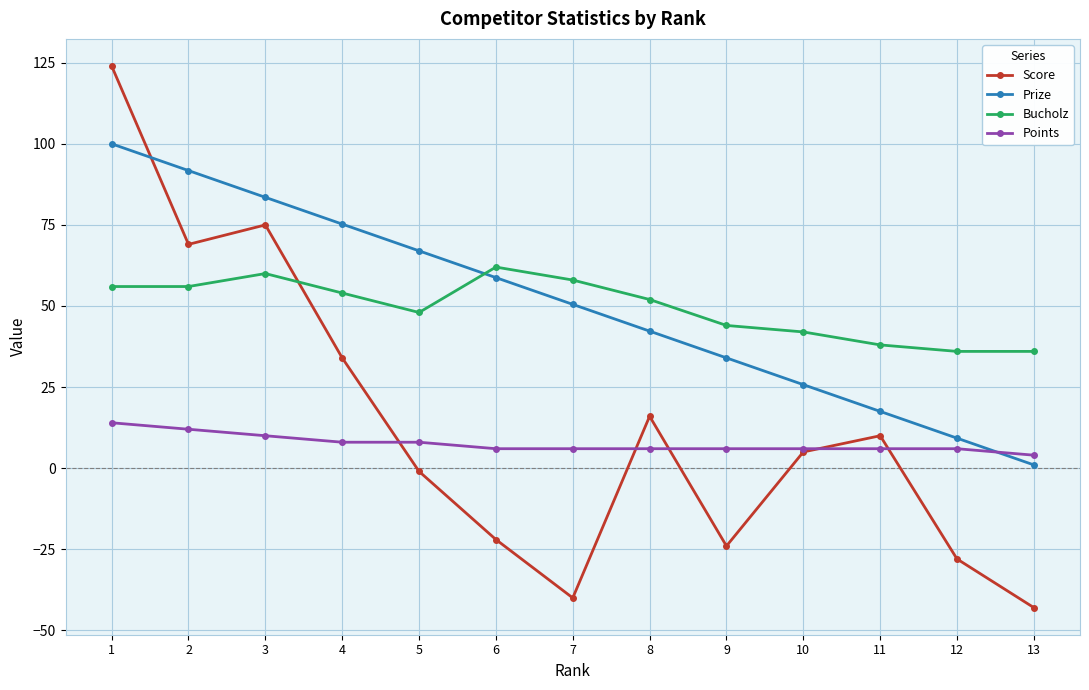

How many times do Points and Score cross each other?

5